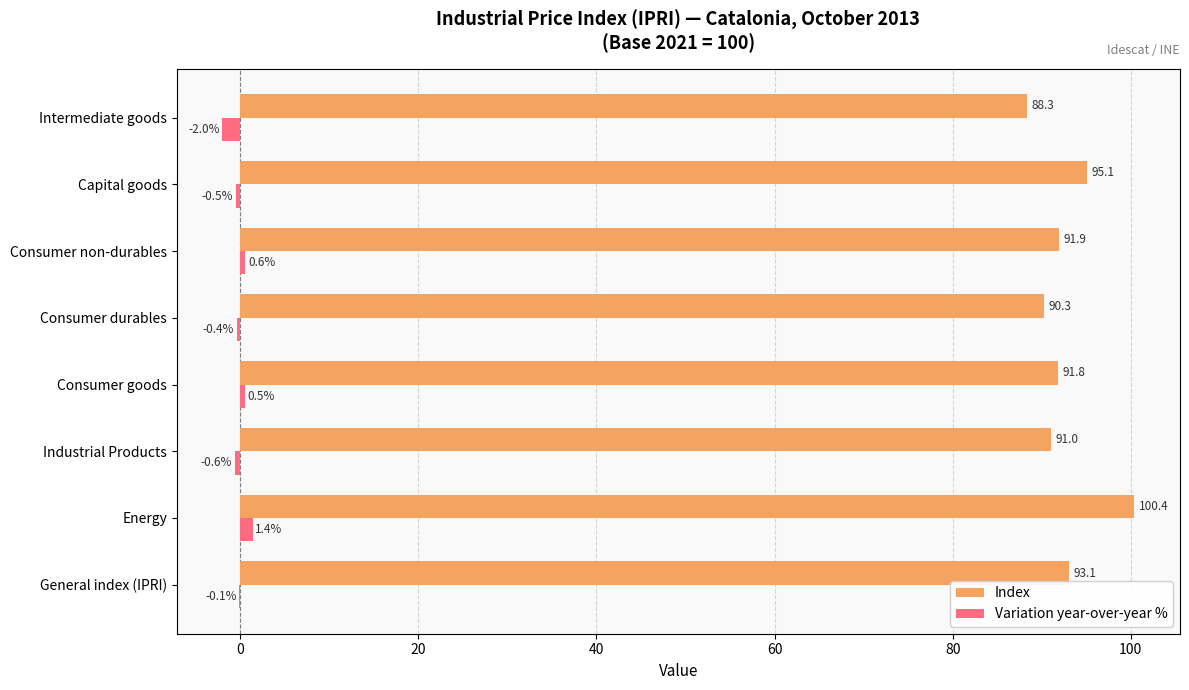

What is the sum of the Index values at General index (IPRI) and Consumer durables?

183.4